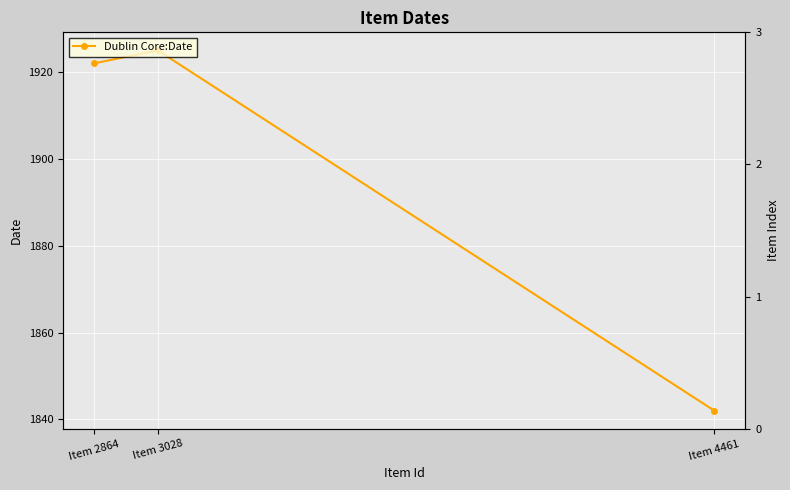

Reading right to left, what are all the values shown in this chart?

Item 4461=1842	Item 3028=1925	Item 2864=1922